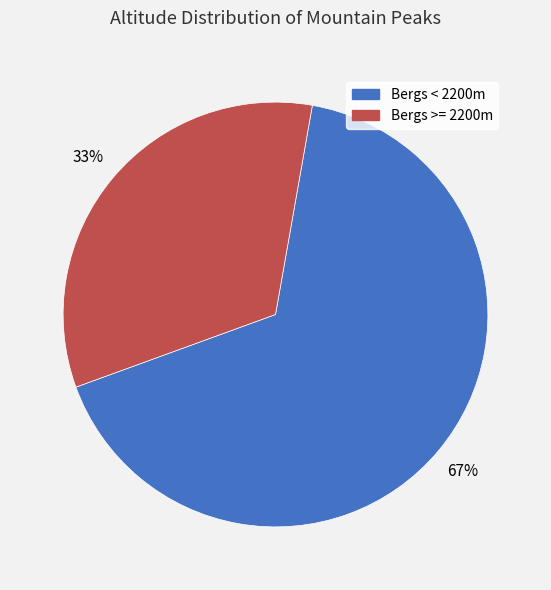

To the nearest percent, what is the average slice percentage?

50%